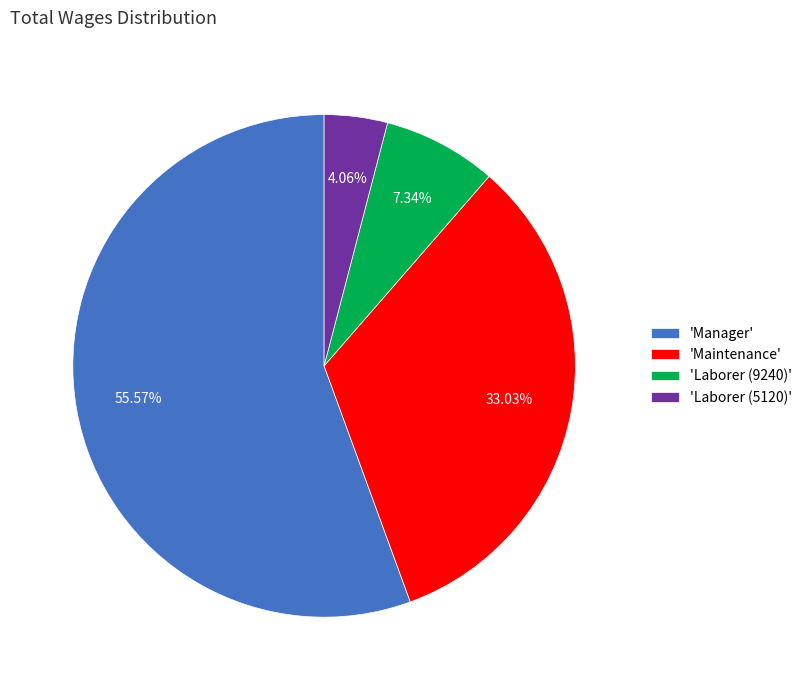

Rank the categories by value from highest to lowest.

'Manager', 'Maintenance', 'Laborer (9240)', 'Laborer (5120)'